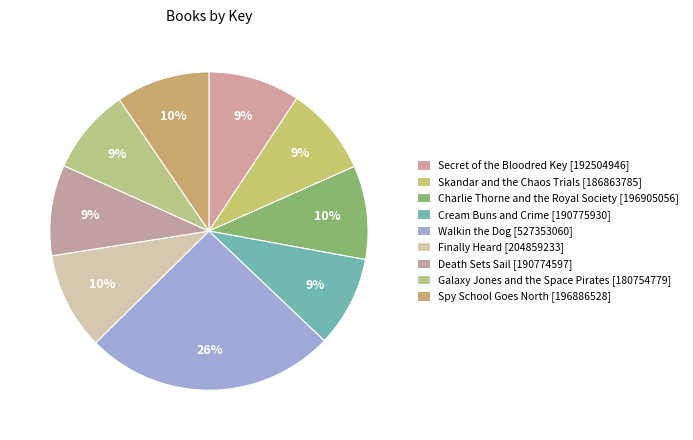

Count the number of slices in the pie.

9